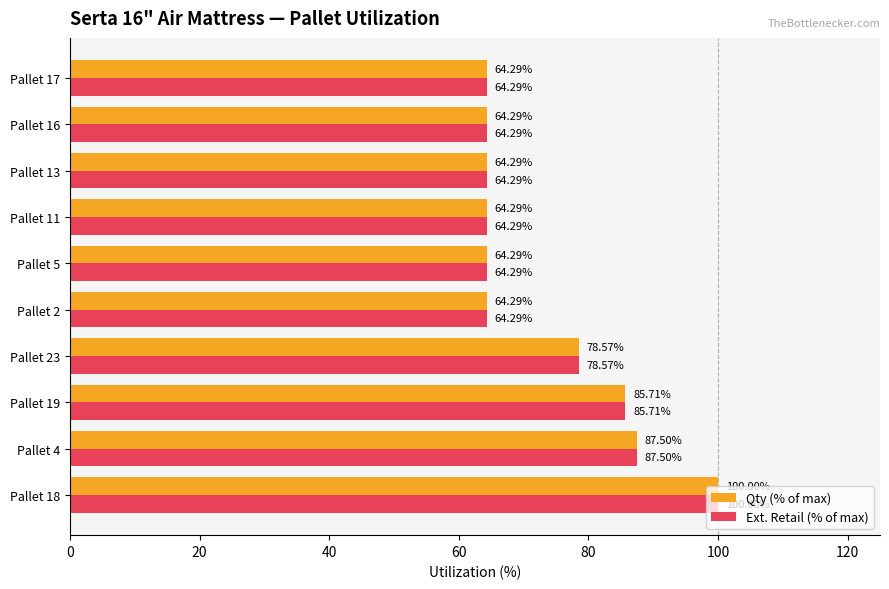

What is the total value across all series at Pallet 4?

175.0